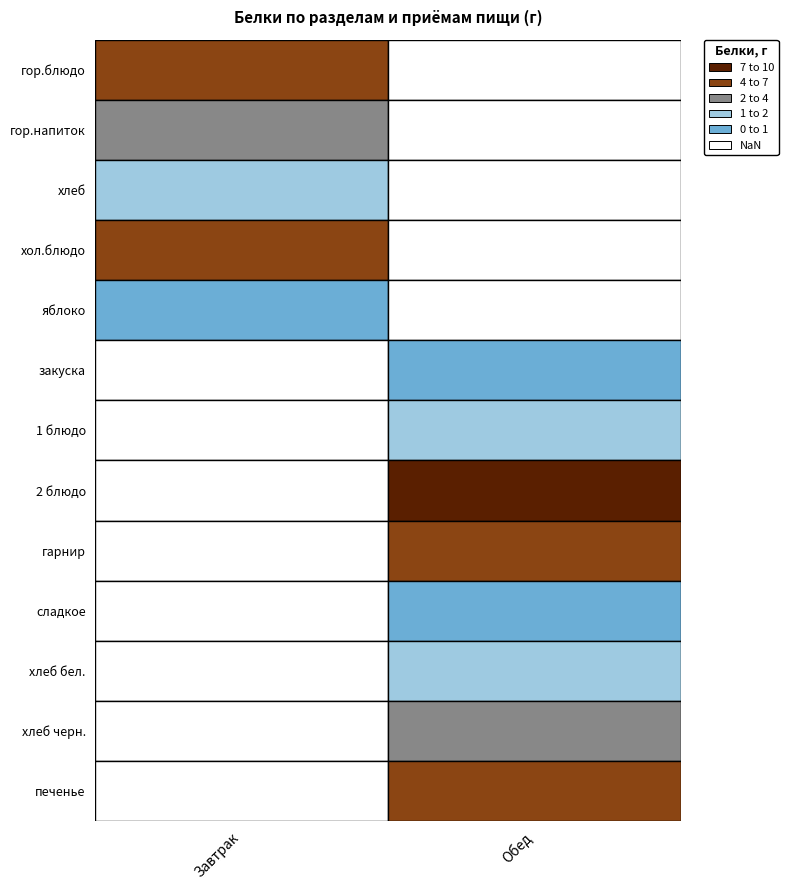

What value does the Завтрак series have at гор.блюдо?

6.6